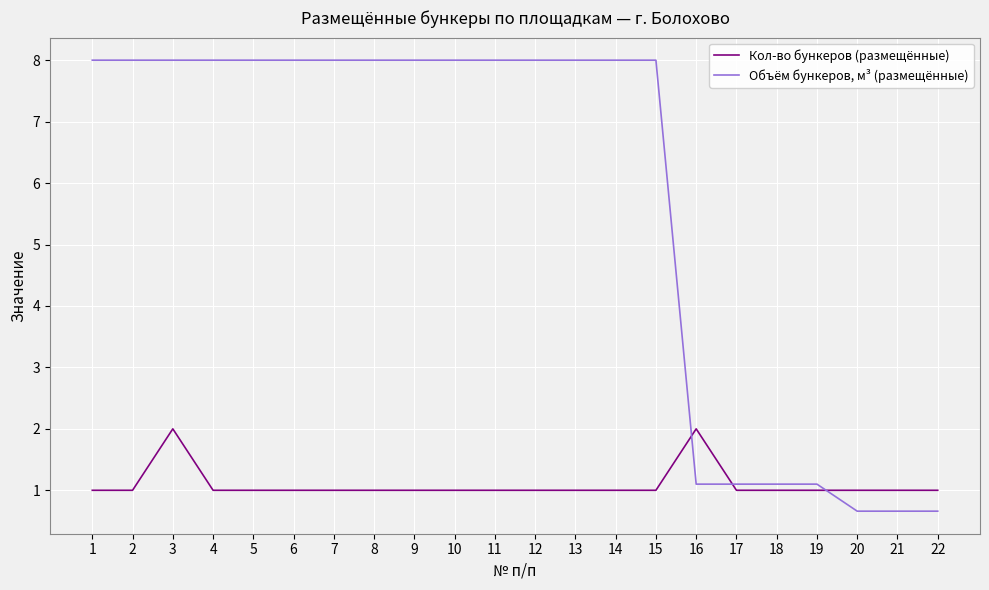

True or false: Объём бункеров, м³ (размещённые) has a value of 14.4 at 4.

False